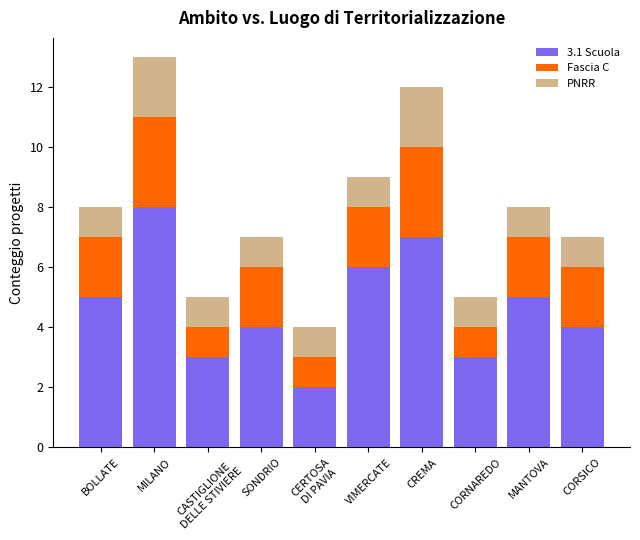

At which label does 3.1 Scuola reach its peak?

MILANO